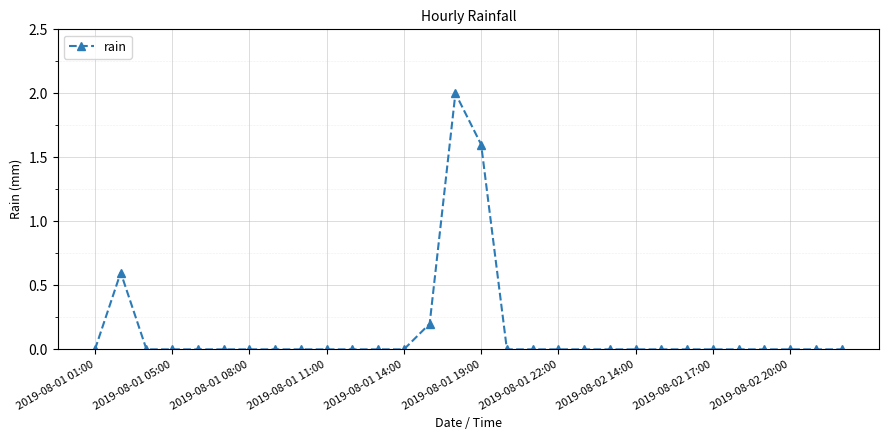

Reading left to right, what are all the values shown in this chart?

0.0	0.6	0.0	0.0	0.0	0.0	0.0	0.0	0.0	0.0	0.0	0.0	0.0	0.2	2.0	1.6	0.0	0.0	0.0	0.0	0.0	0.0	0.0	0.0	0.0	0.0	0.0	0.0	0.0	0.0